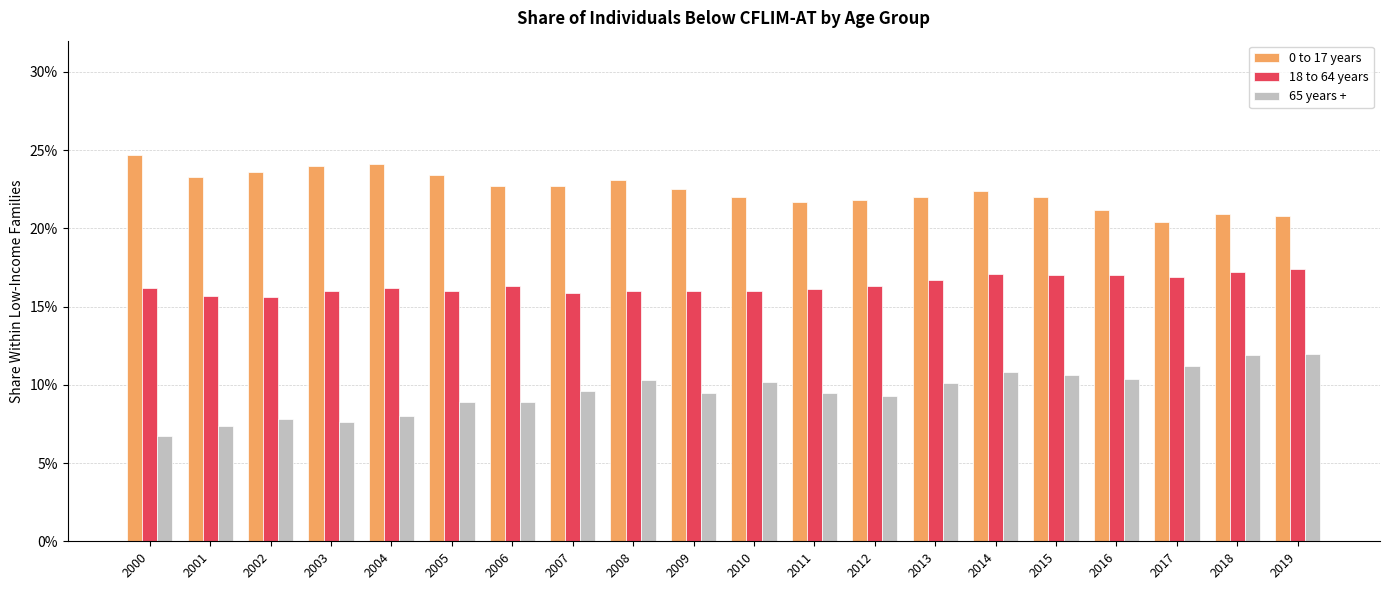

Are the bars horizontal?

No